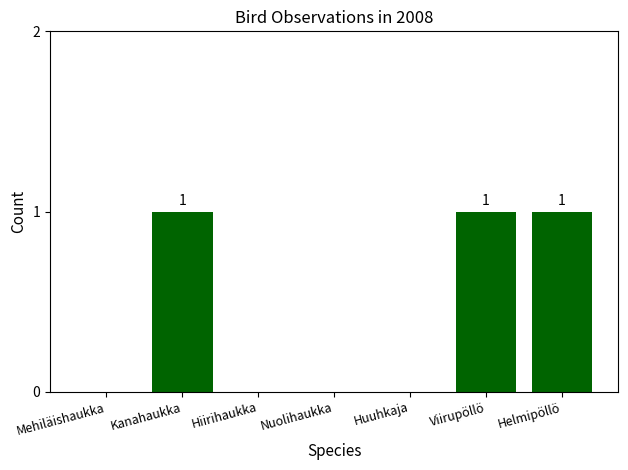

Reading left to right, what are all the values shown in this chart?

Mehiläishaukka=0	Kanahaukka=1	Hiirihaukka=0	Nuolihaukka=0	Huuhkaja=0	Viirupöllö=1	Helmipöllö=1